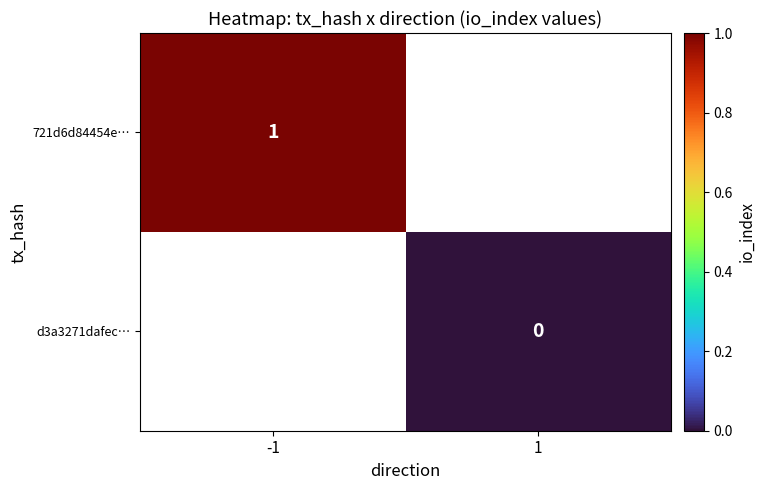

Is the value of 721d6d84454e… at -1 greater than the value of d3a3271dafec… at 1?

Yes